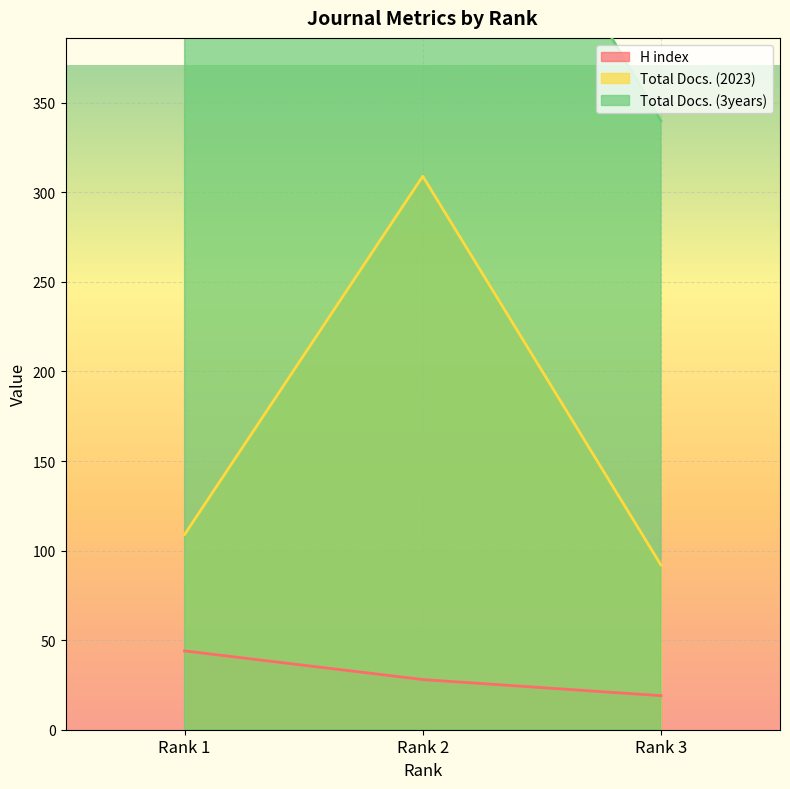

What is the total value across all series at Rank 2?

901